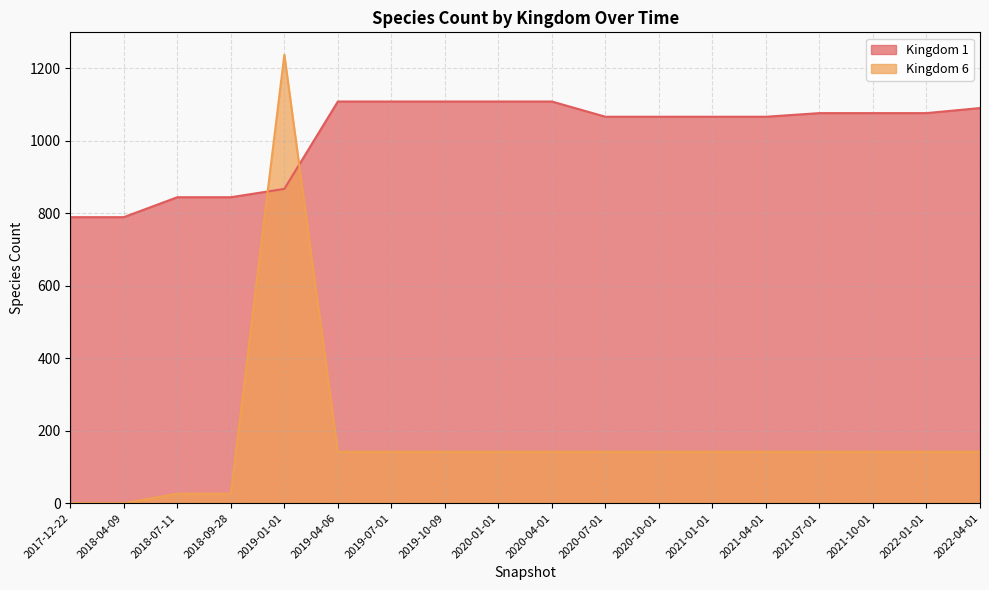

After their last crossing, which series has the higher values: Kingdom 1 or Kingdom 6?

Kingdom 1